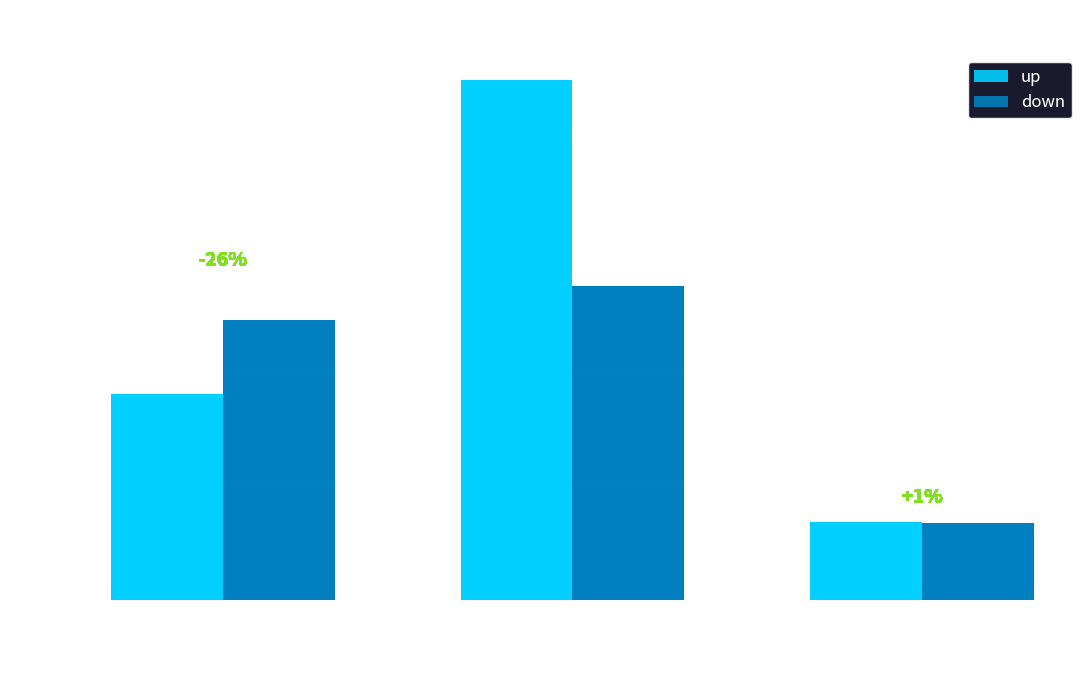

Are the bars grouped side by side (vs. stacked)?

Yes